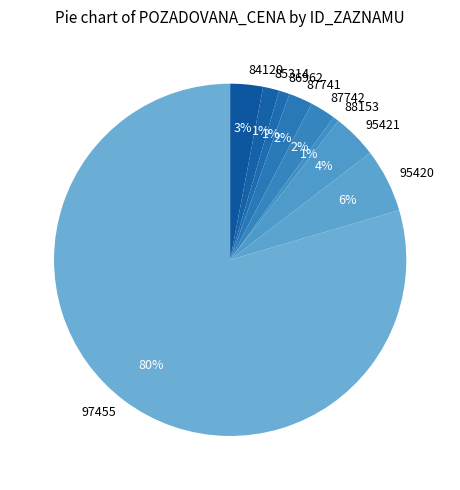

To the nearest percent, what percentage of the pie is 88153?

1%